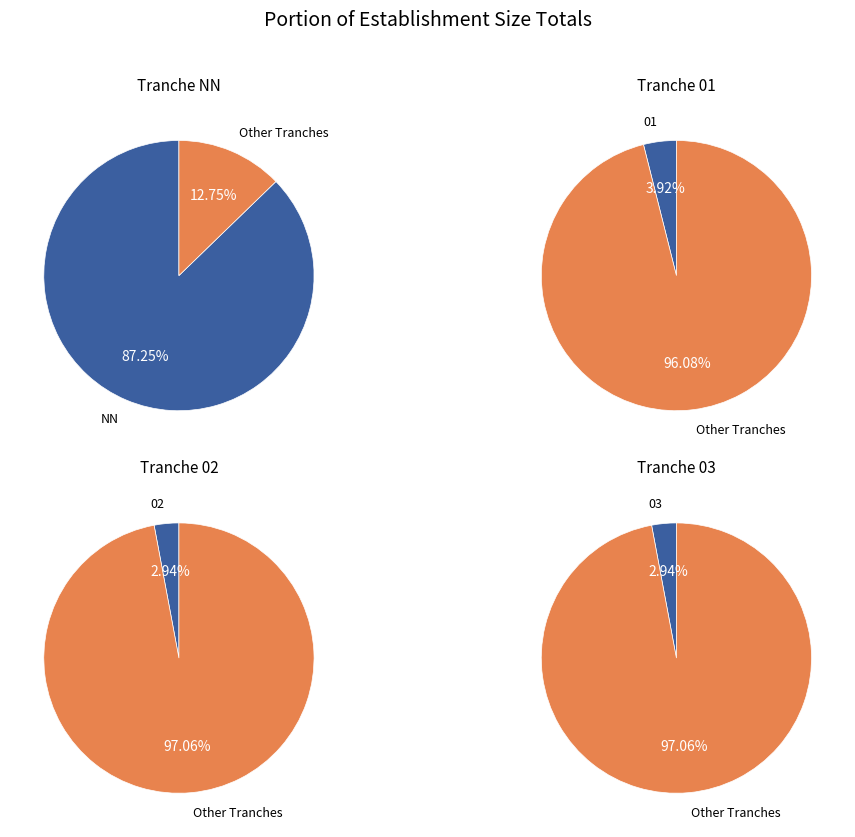

What percentage is NOT represented by 03?

97.1%